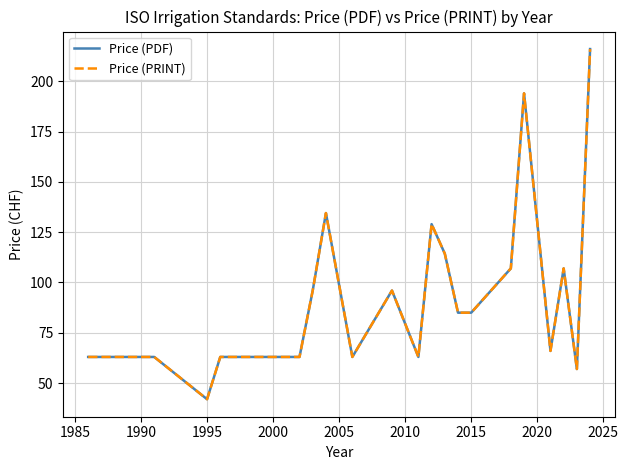

Is this an area chart (filled region under the line)?

No